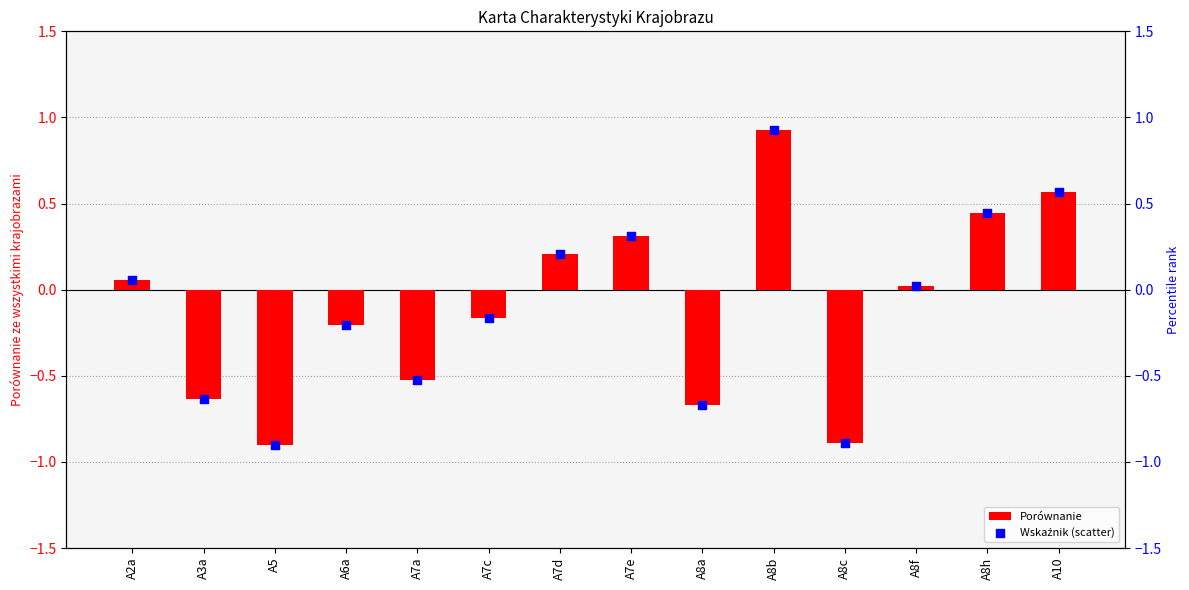

Which series contains the lowest Y value?

Porównanie